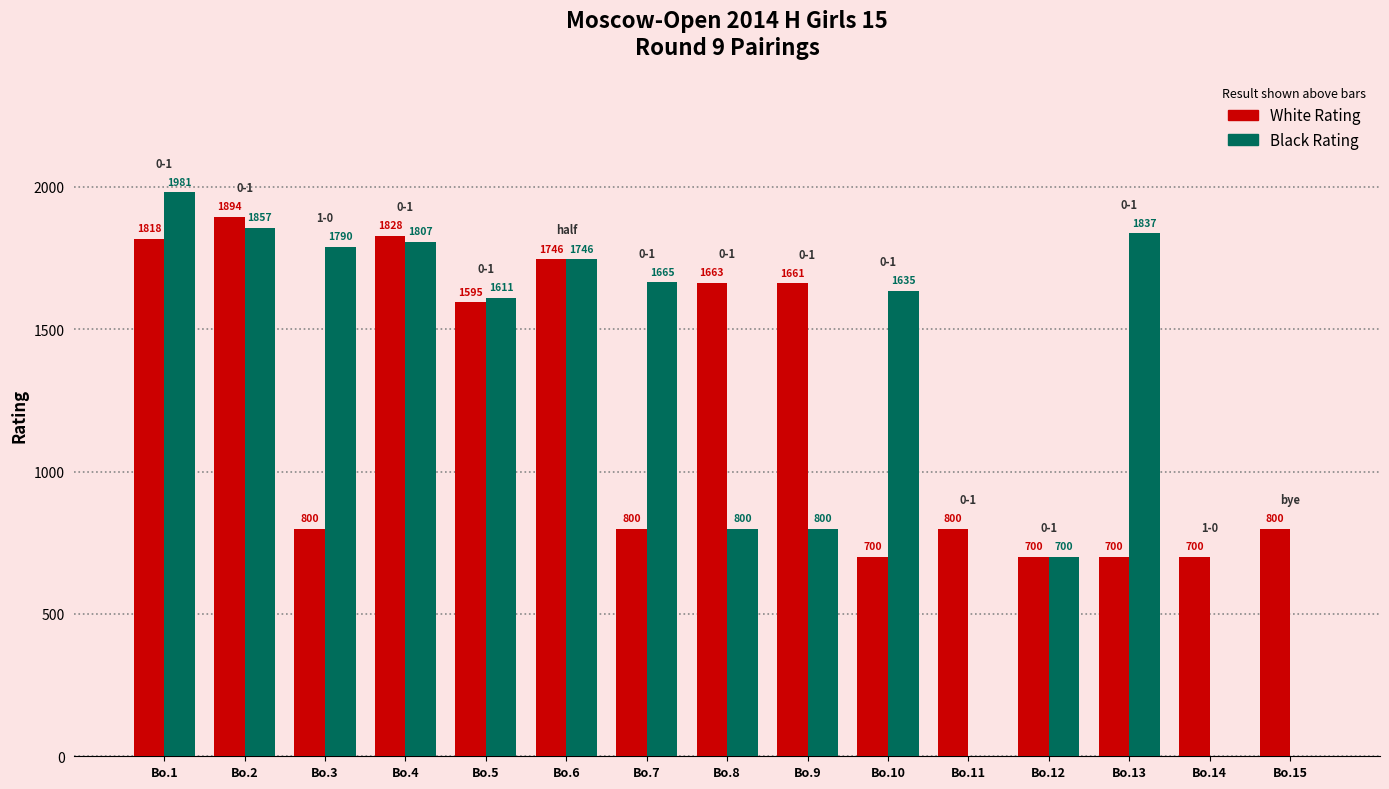

What are all the series names shown in the legend?

White Rating, Black Rating